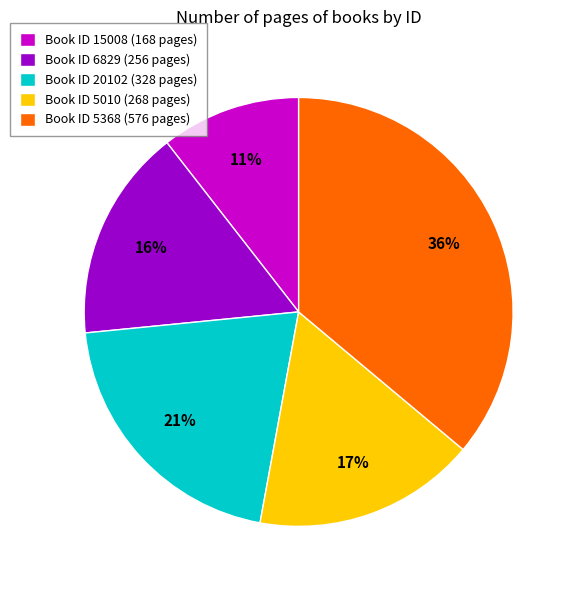

True or false: Book ID 5010 (268 pages) accounts for 9% of the total.

False